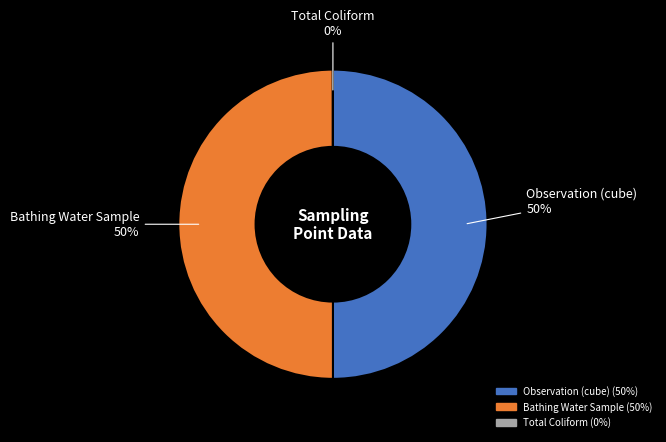

What percentage is the Observation (cube) slice, to the nearest percent?

50%